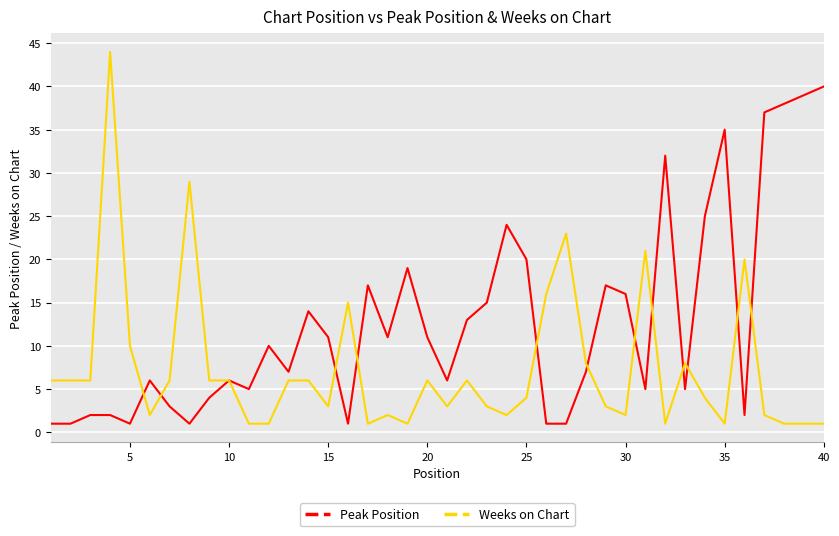

Which series has the largest range (max minus min)?

Weeks on Chart